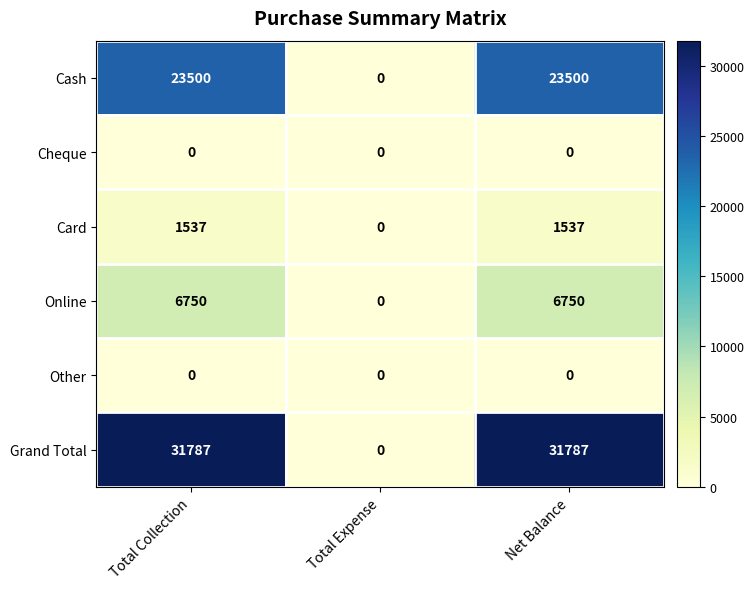

What is the total value across all series at Total Collection?

63574